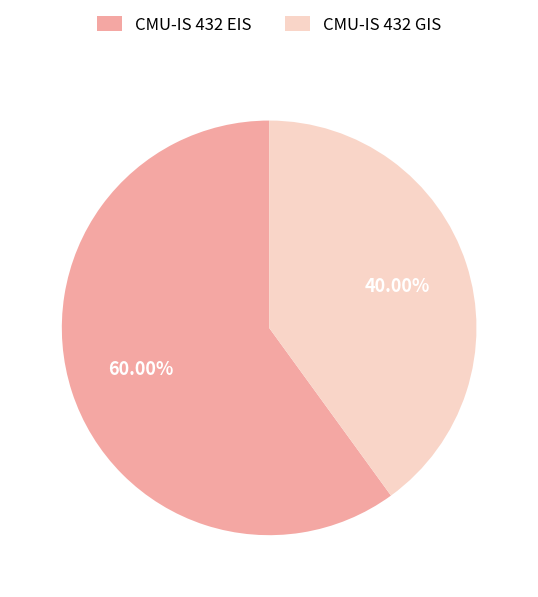

Which has a higher value, CMU-IS 432 GIS or CMU-IS 432 EIS?

CMU-IS 432 EIS